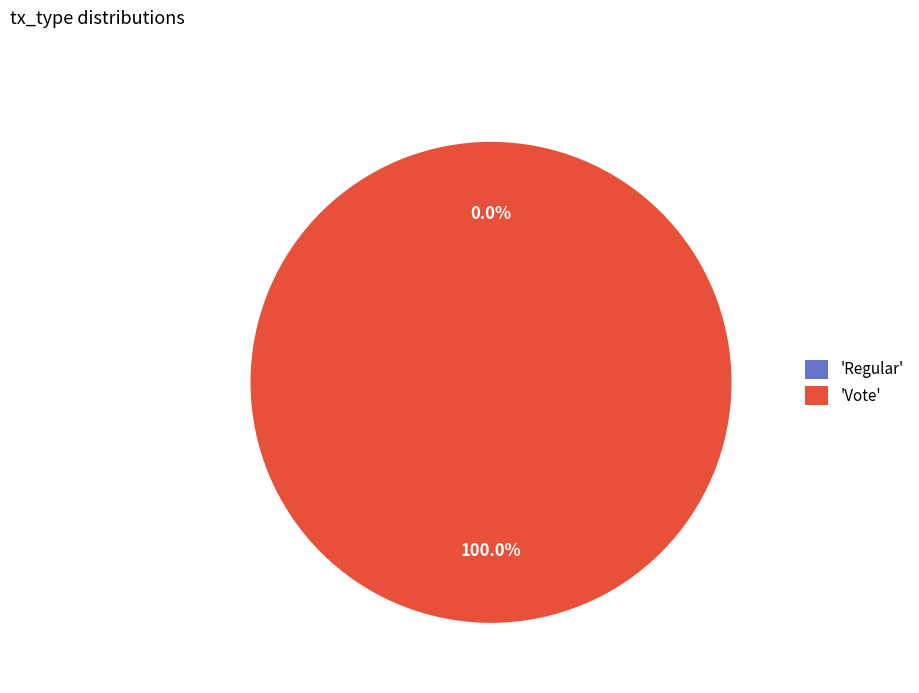

What is the majority slice?

Vote